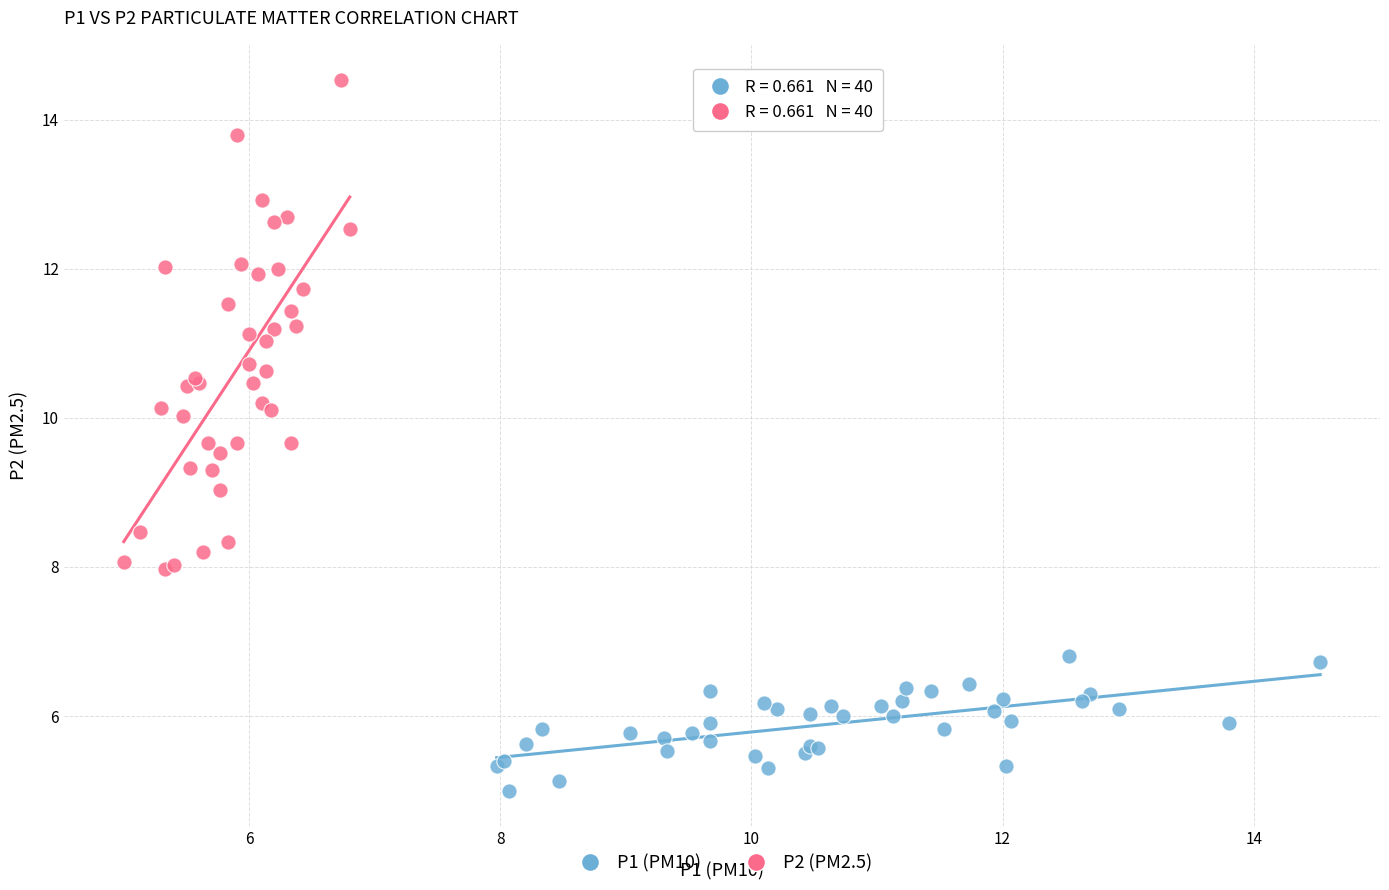

Which series reaches the minimum Y coordinate?

P1 (PM10)